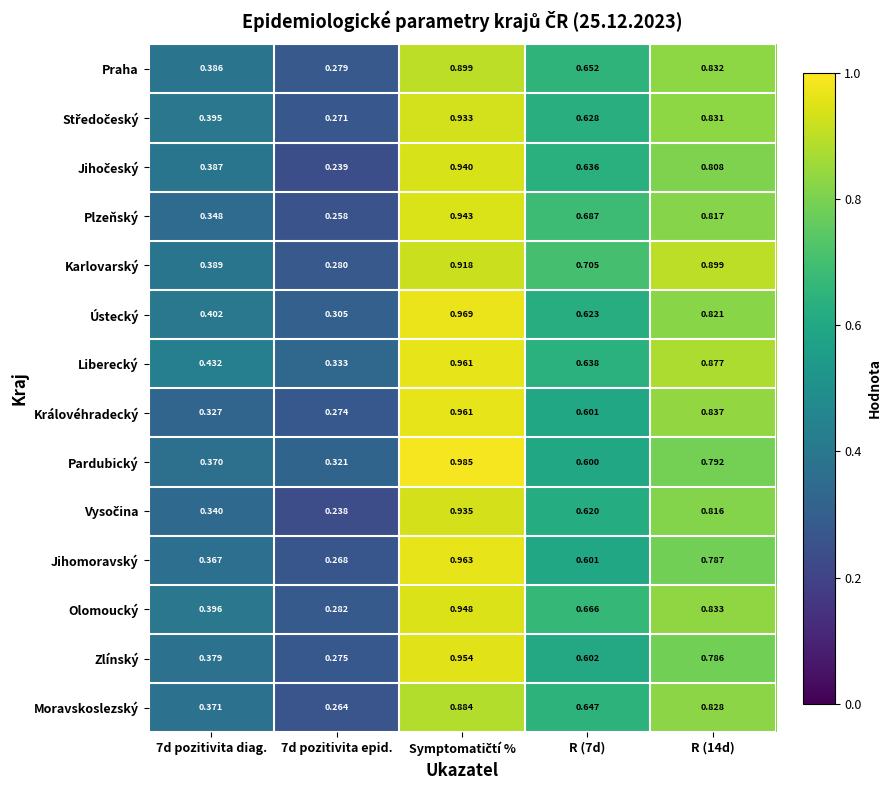

Between R (7d) and R (14d), which series saw the biggest shift?

Liberecký